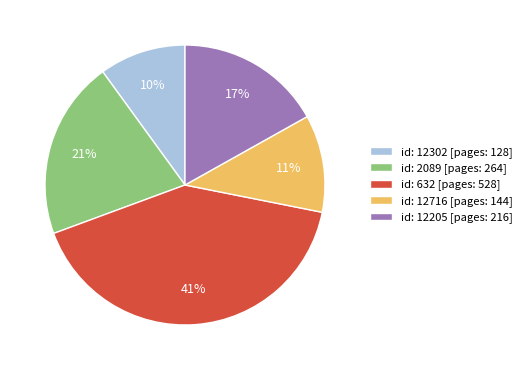

Which category has the smallest portion of the pie?

id: 12302 [pages: 128]